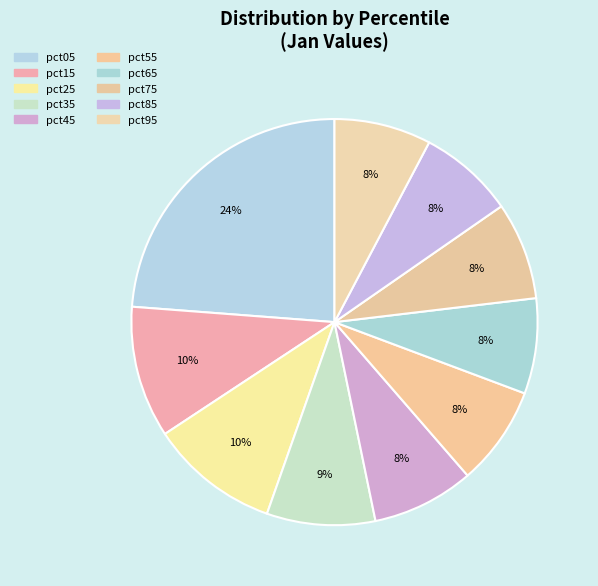

What percentage is NOT represented by pct85?

92.4%